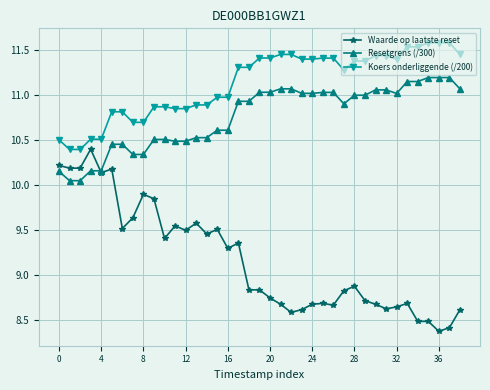

True or false: Waarde op laatste reset has more than 1 interior local peaks.

True